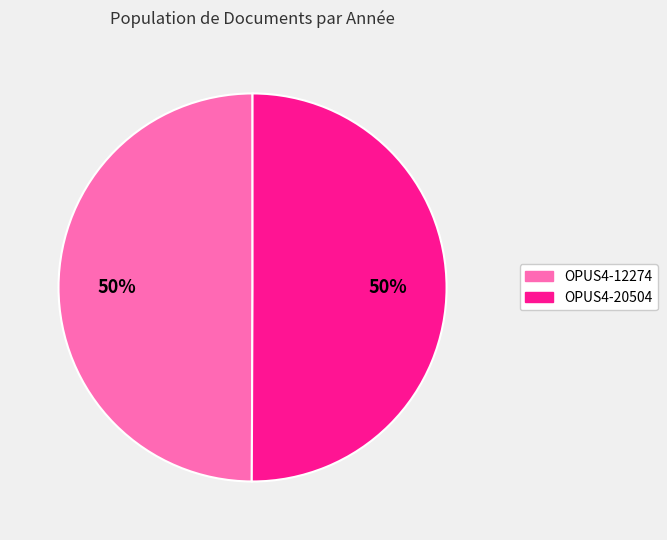

Combined, do OPUS4-20504 and OPUS4-12274 account for over 50%?

Yes